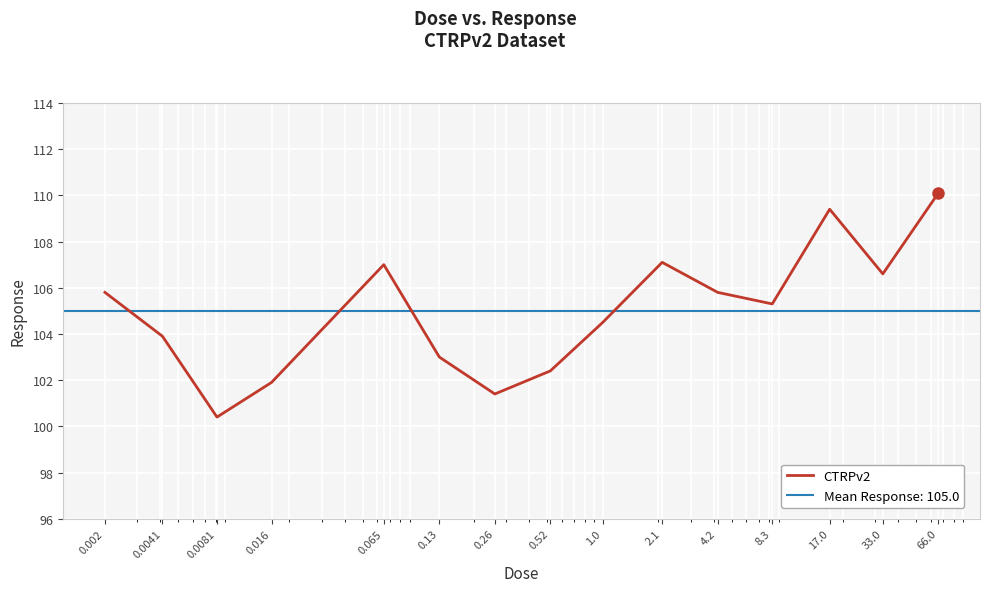

Reading left to right, list all the values displayed in this chart.

105.8	103.9	100.4	101.9	107.0	103.0	101.4	102.4	104.5	107.1	105.8	105.3	109.4	106.6	110.1